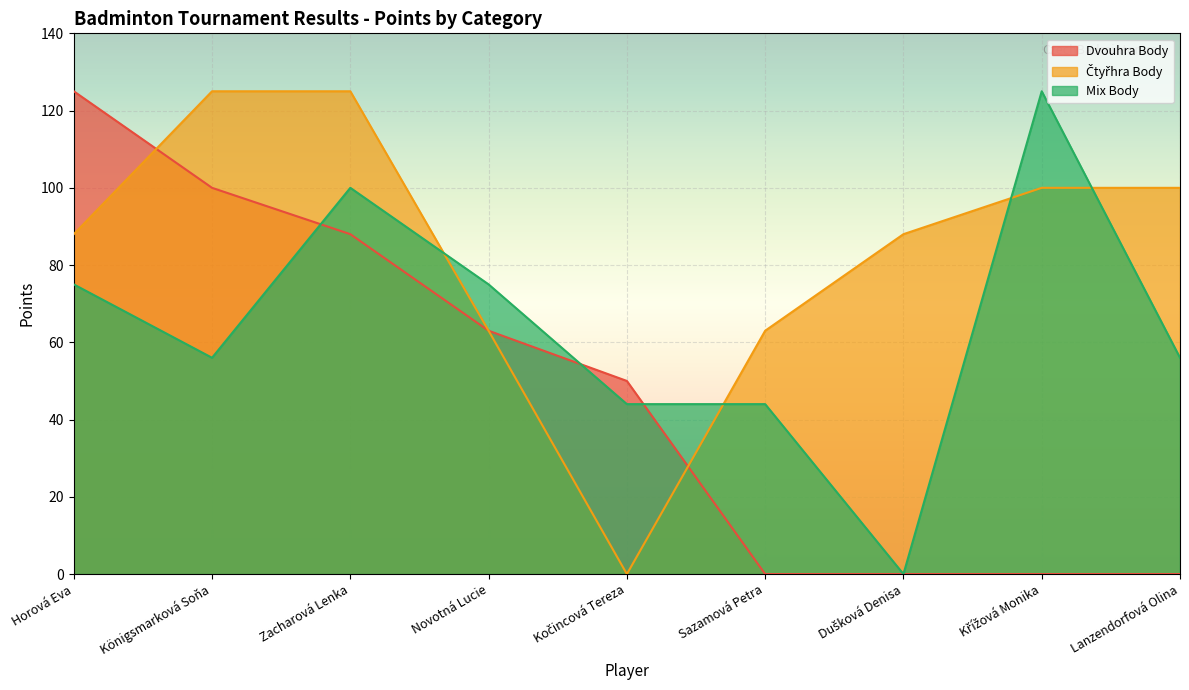

What is the label of the 2nd point from the right?

Křížová Monika